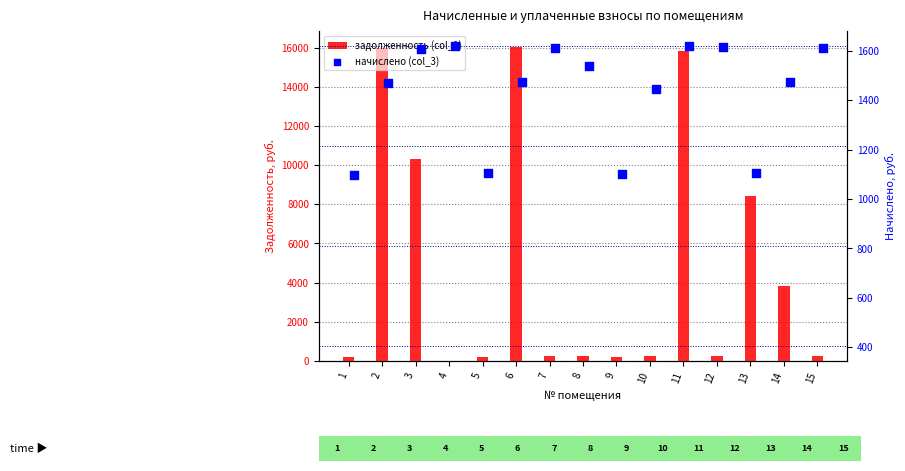

Is the value of начислено (col_3) at 5 greater than the value of задолженность (col_1) at 4?

Yes